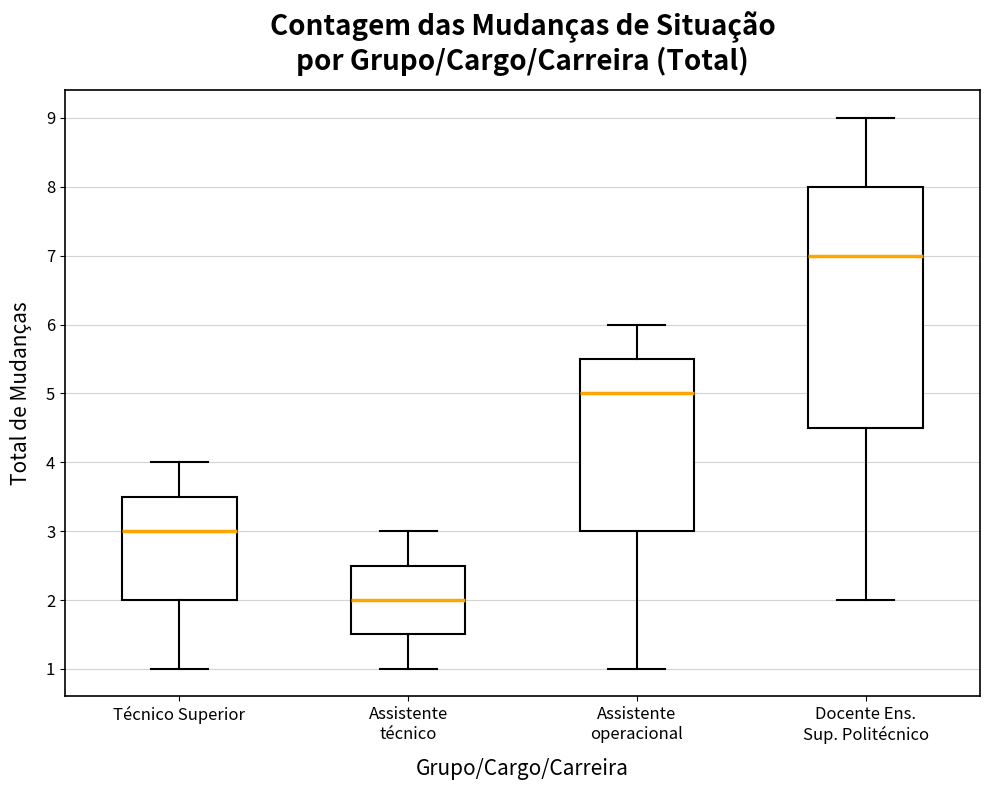

Where is the lower edge of the box for Assistente operacional on the y-axis? The values are not printed on the chart, so give them approximately, as read against the axis.

3.0